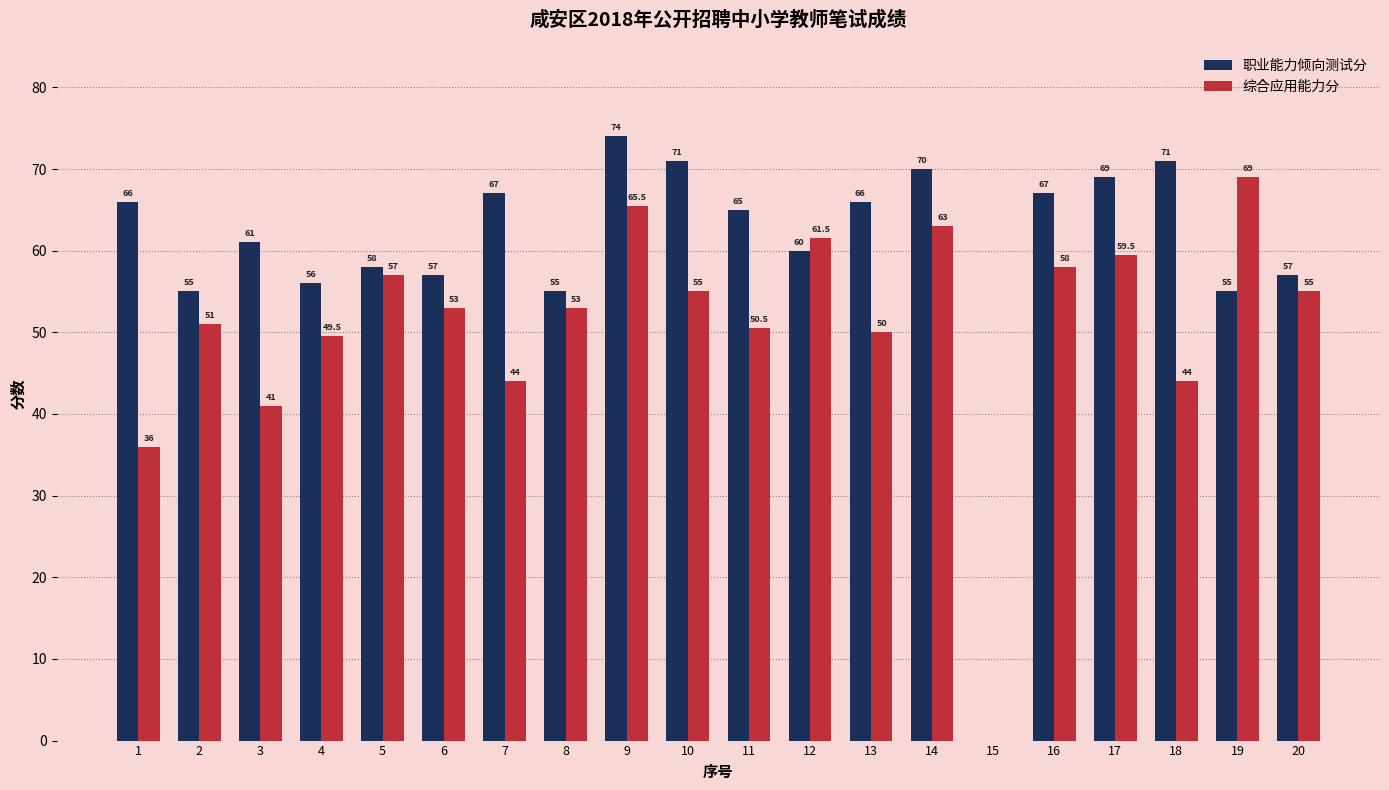

The value of 职业能力倾向测试分 at 13 is 66.0. True or false?

True